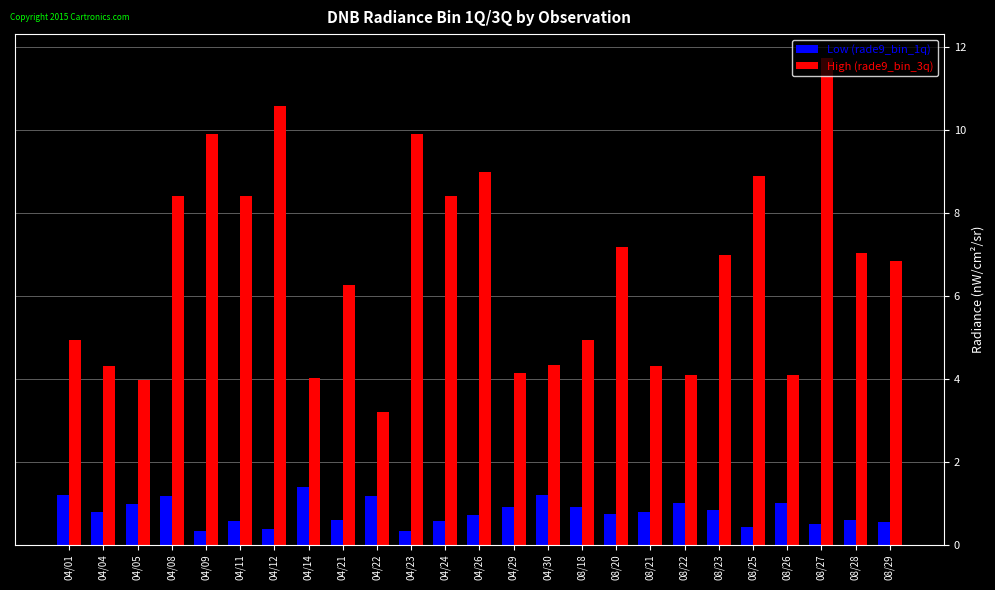

List the series in order of their overall mean, lowest first.

Low (rade9_bin_1q), High (rade9_bin_3q)